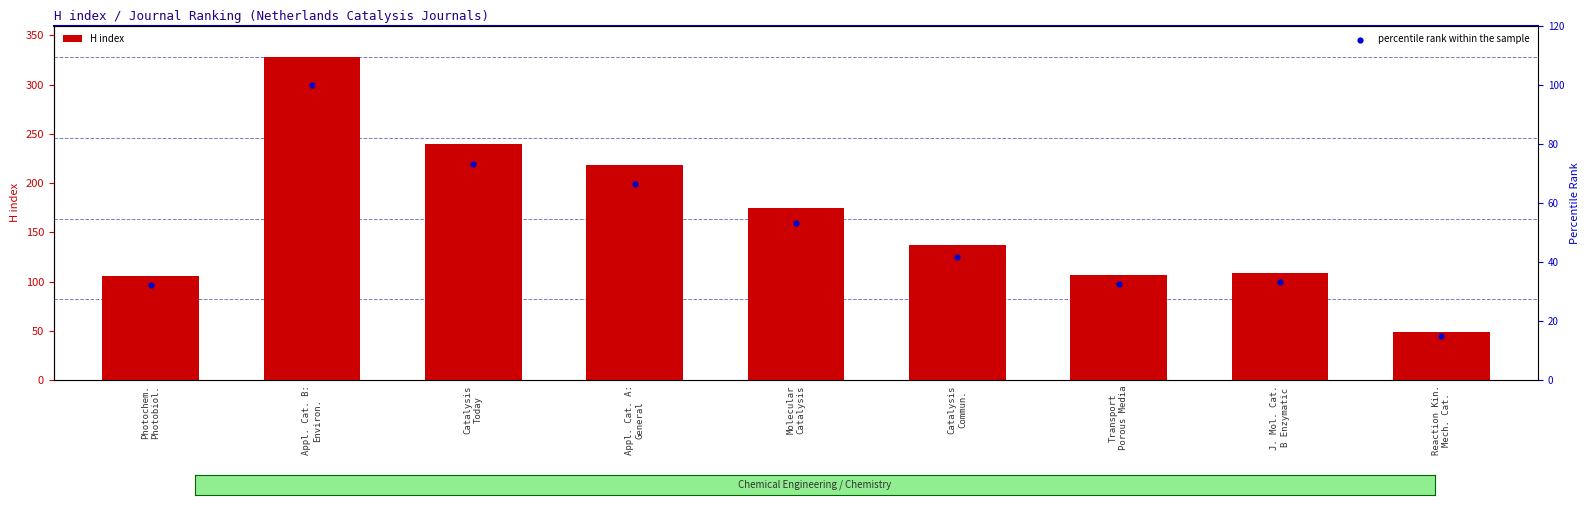

Which series has the widest spread of Y values?

H index